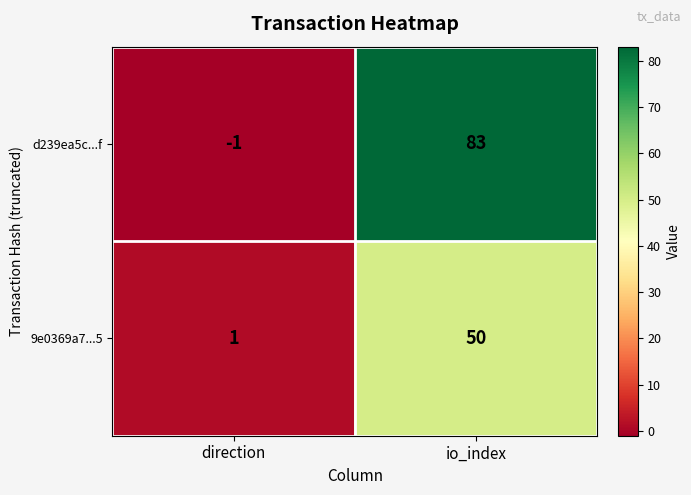

How many distinct data groups are displayed?

2